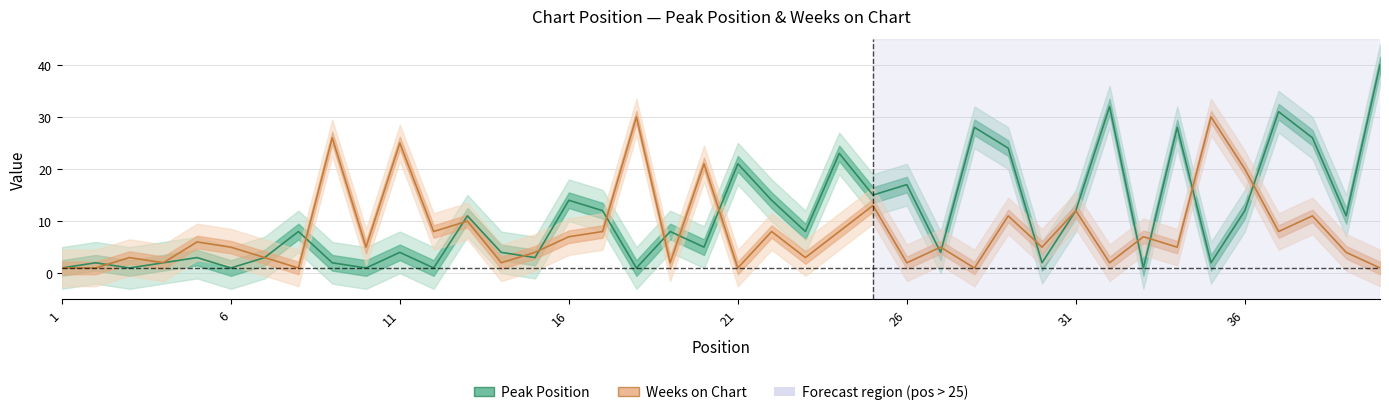

What is the sum of all Weeks on Chart values?

327